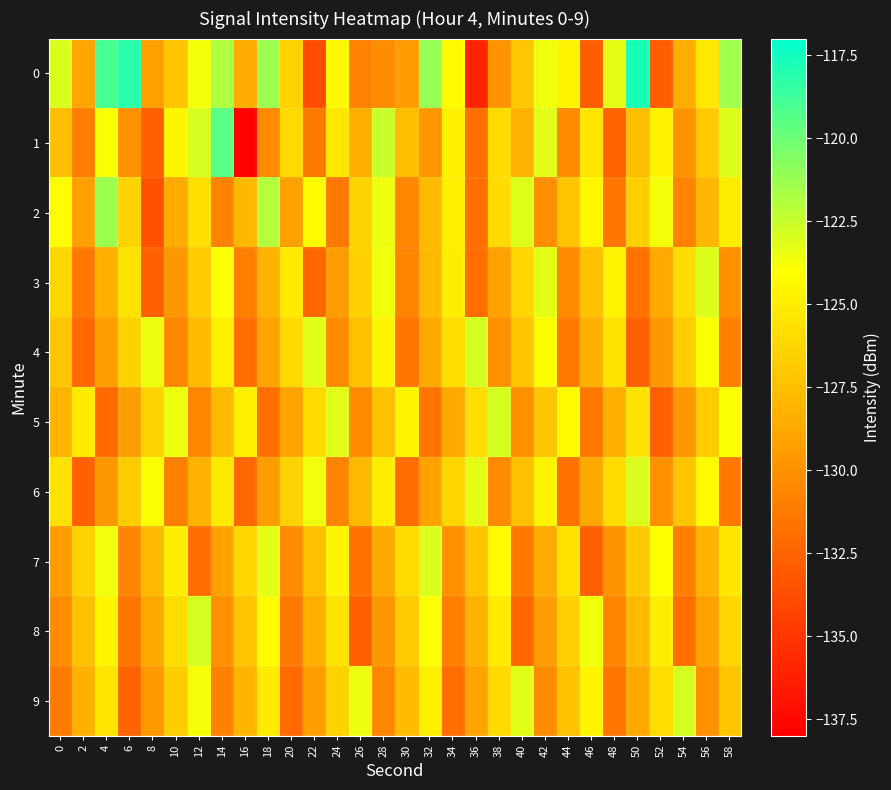

Between 22 and 58, which is larger?

58